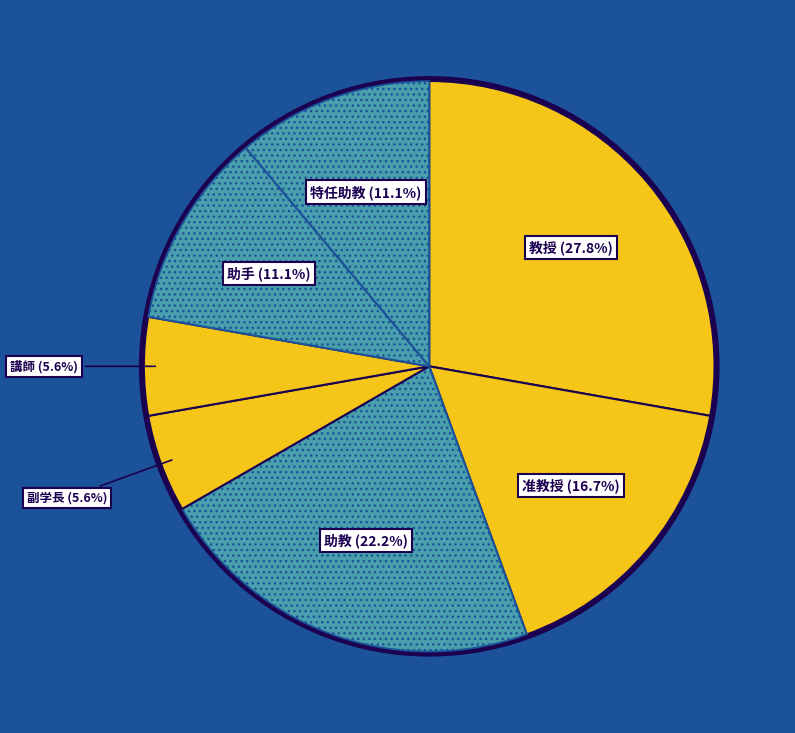

Does any single category account for the majority?

No